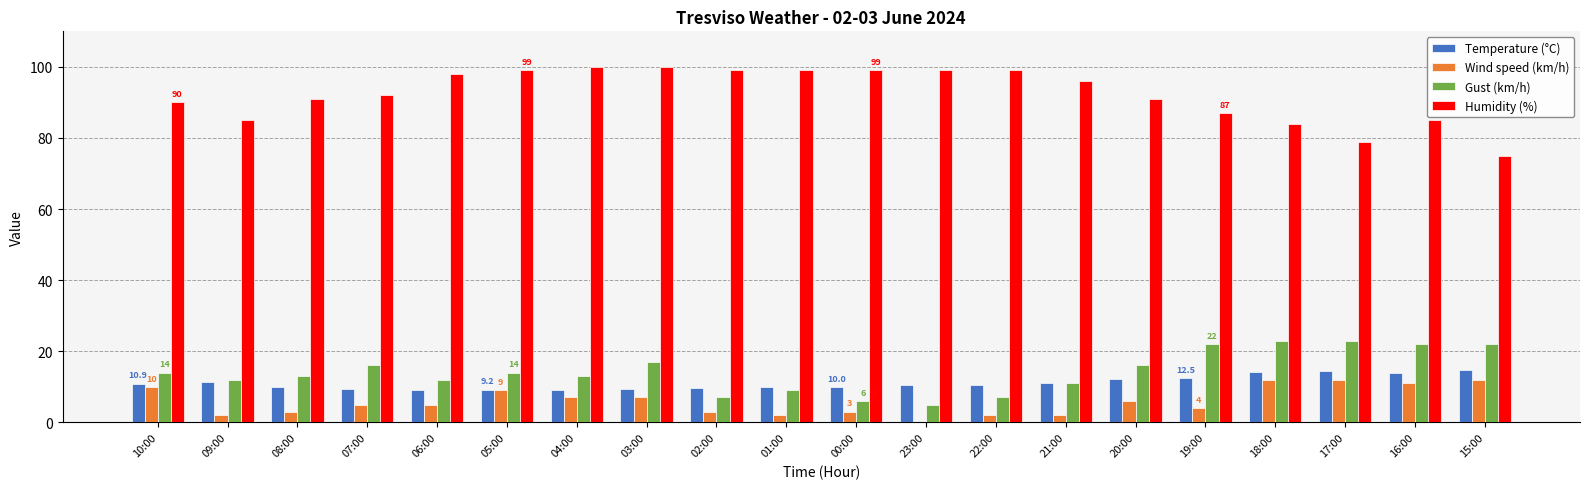

Which series has the largest total across all categories?

Humidity (%)